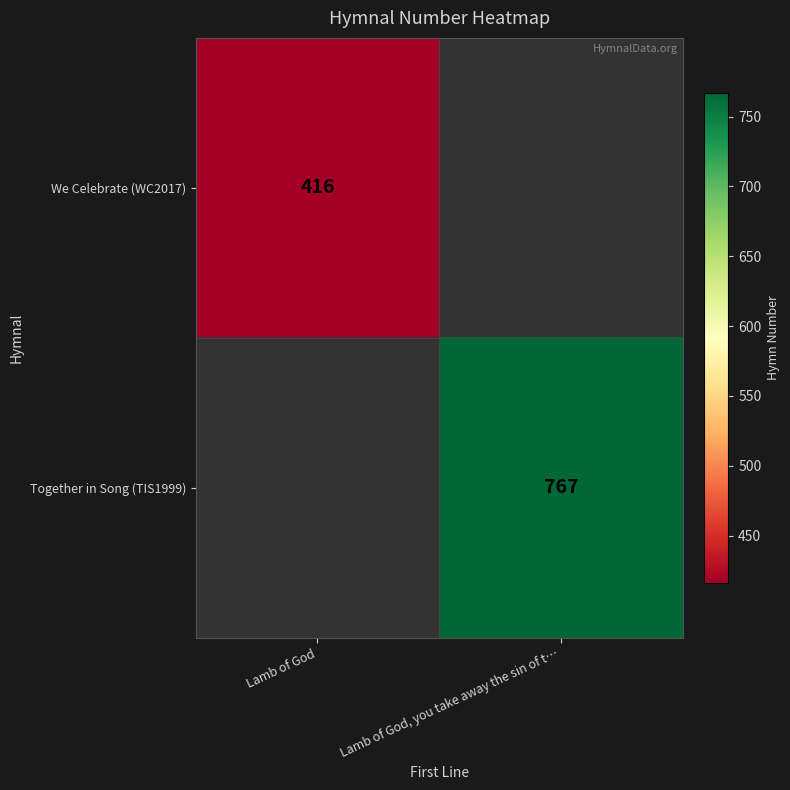

How many series are shown in this chart?

2